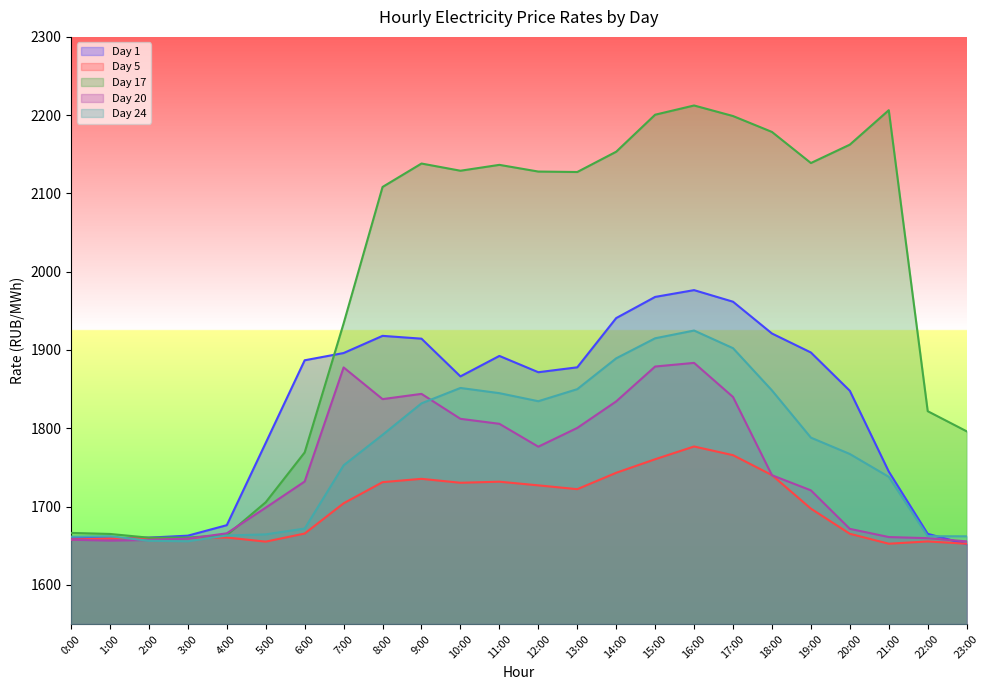

Does the chart display data point markers on the line(s)?

No